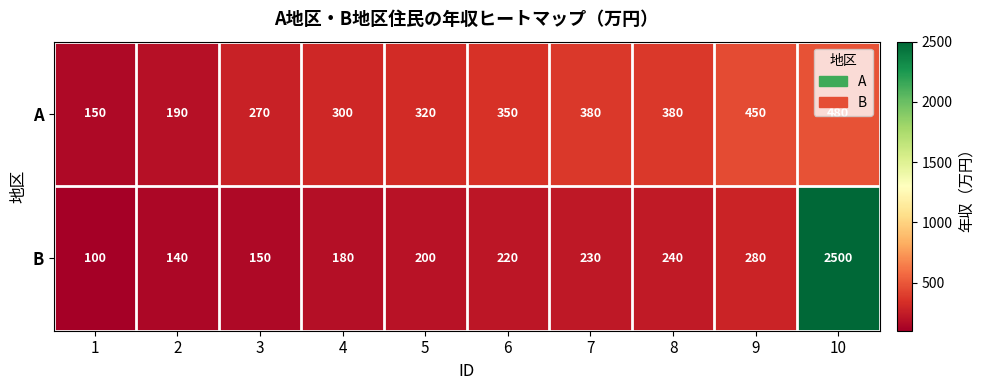

What is the total value across all series at 1?

250